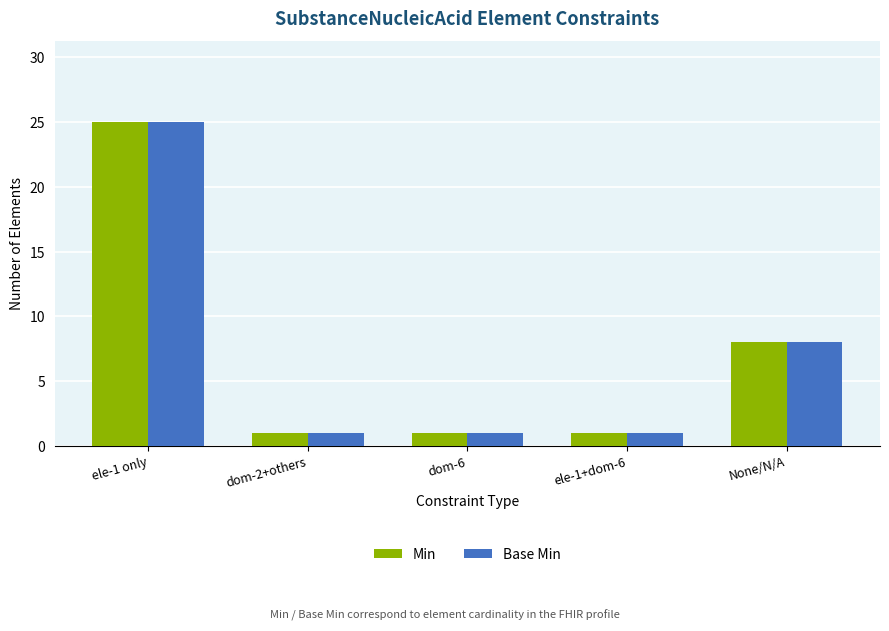

What is the difference between the maximum and minimum values in the Base Min series?

24